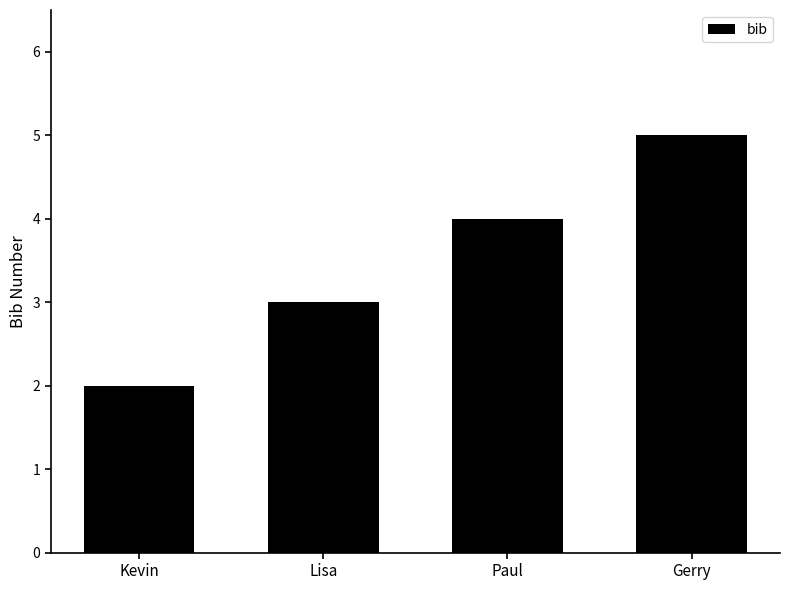

Approximately how many times larger is the value at Gerry compared to Lisa?

1.7